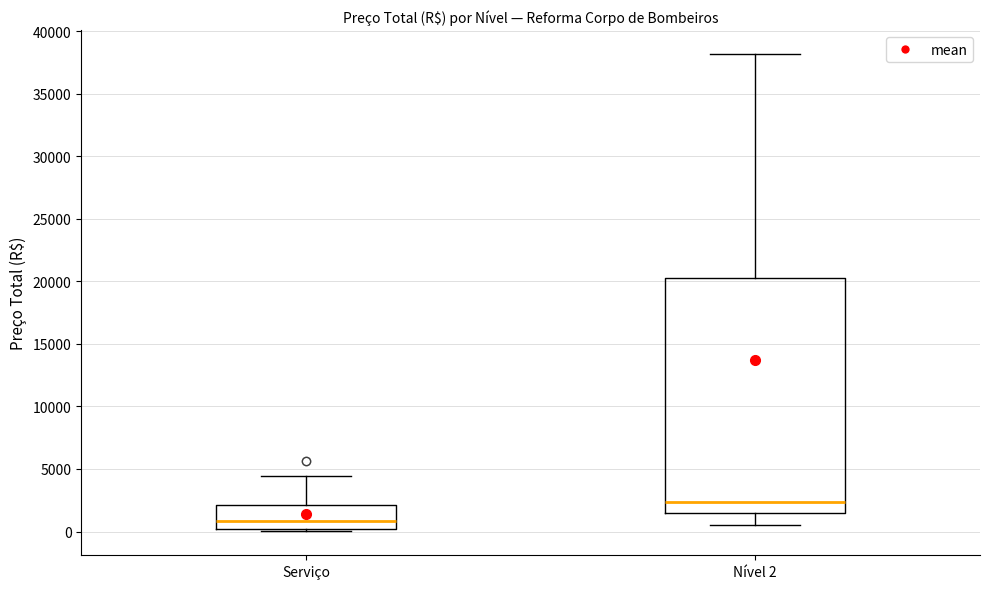

Which box has the highest median line?

Nível 2